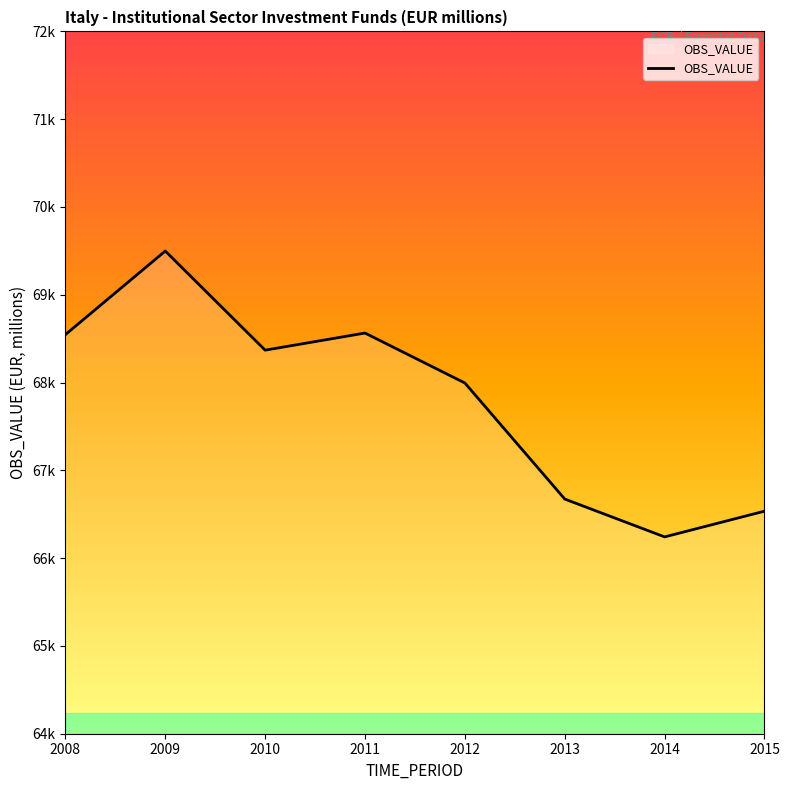

Where is the first local maximum?

2009